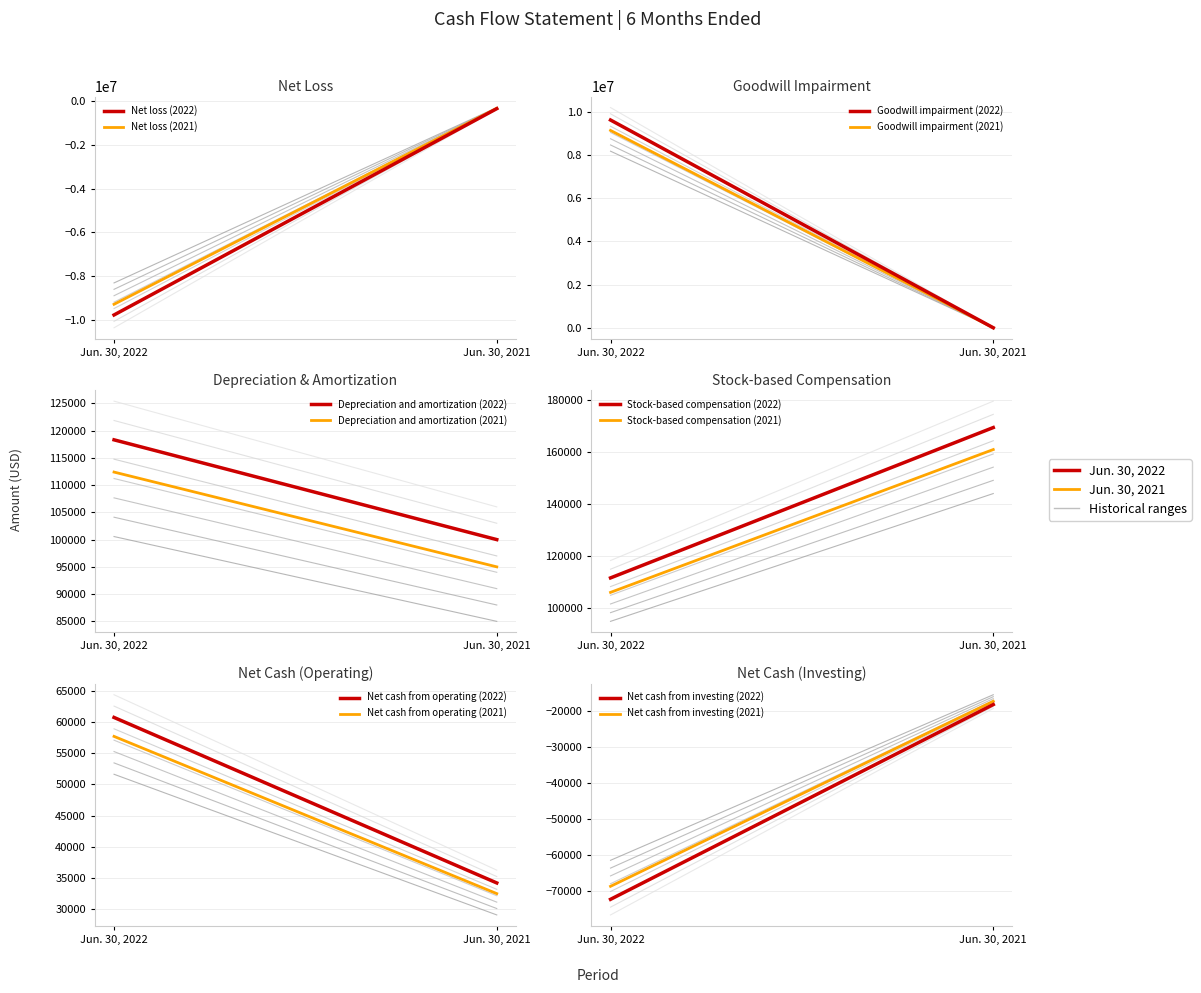

What are all the series names shown in the legend?

Net loss, Goodwill impairment, Depreciation and amortization, Stock-based compensation, Net cash from operating, Net cash from investing